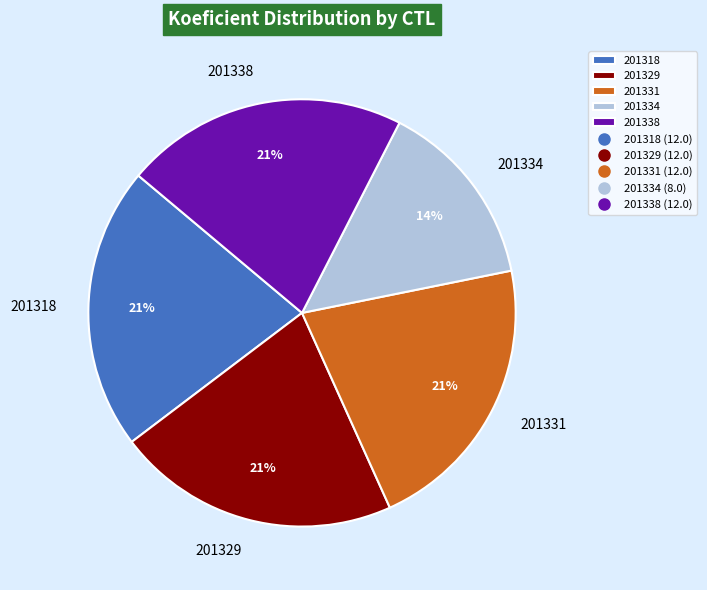

To the nearest percent, what portion does 201318 represent?

21%